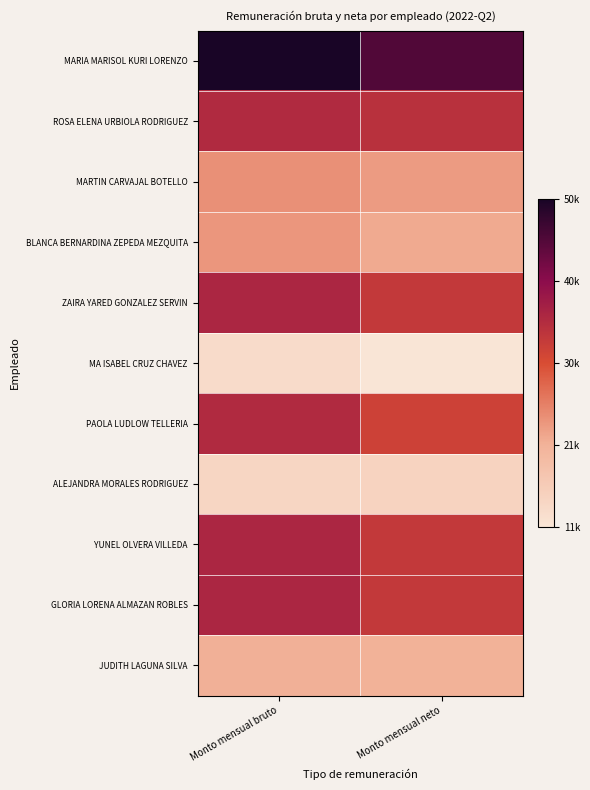

Which series changed the most between Monto mensual bruto and Monto mensual neto?

MARIA MARISOL KURI LORENZO